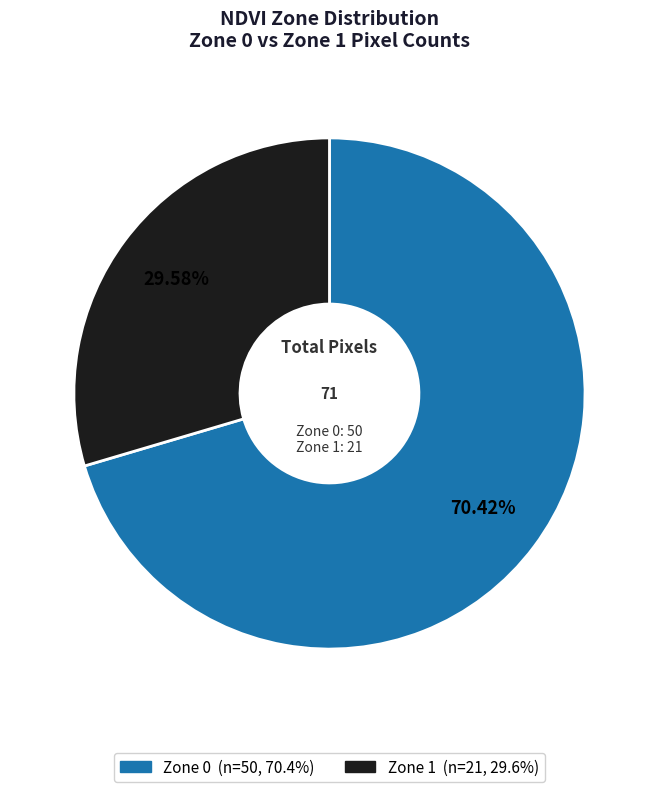

How much of the chart is everything except Zone 1?

70.4%